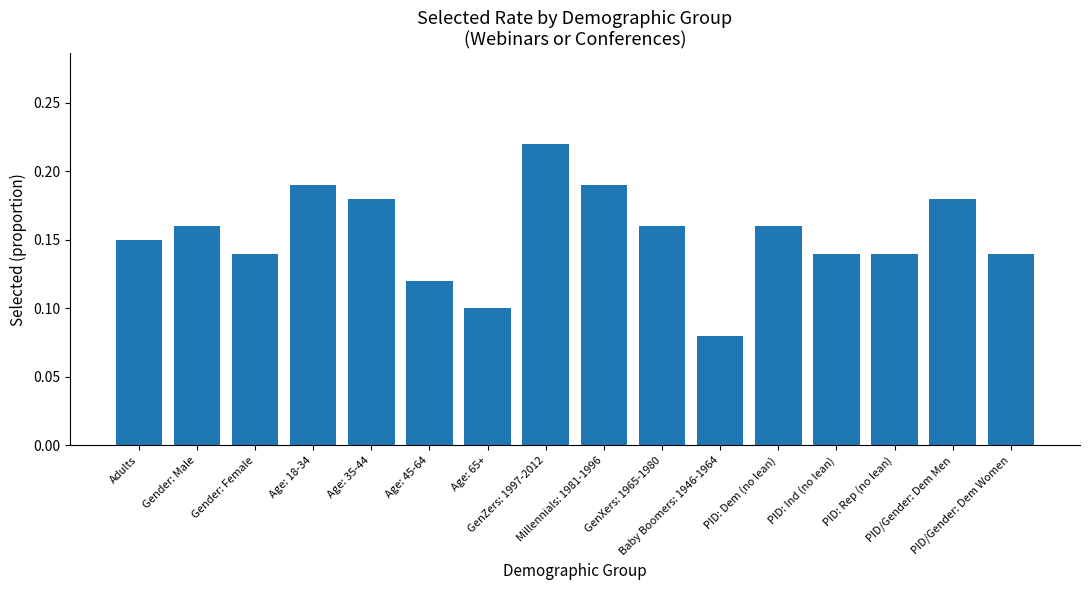

What is the sum of all values?

2.5